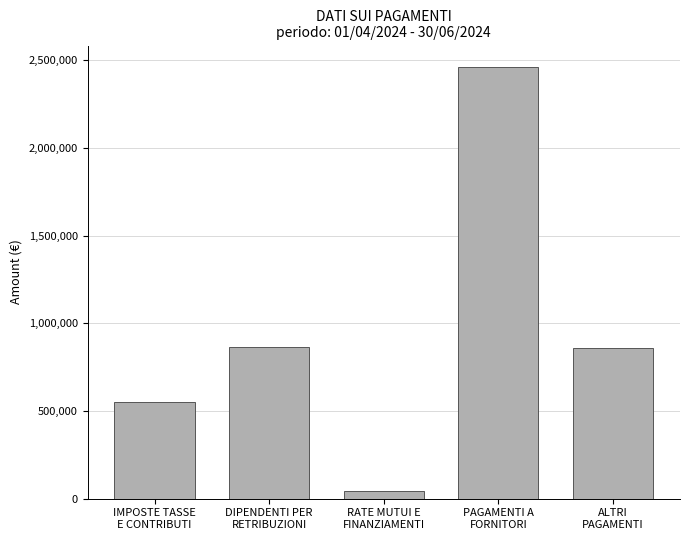

What is the difference between the maximum and minimum values?

2418121.1